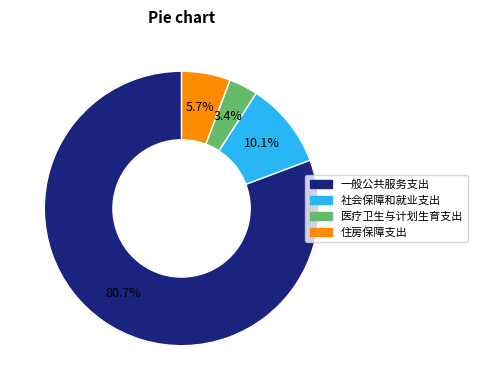

Count the number of slices in the pie.

4